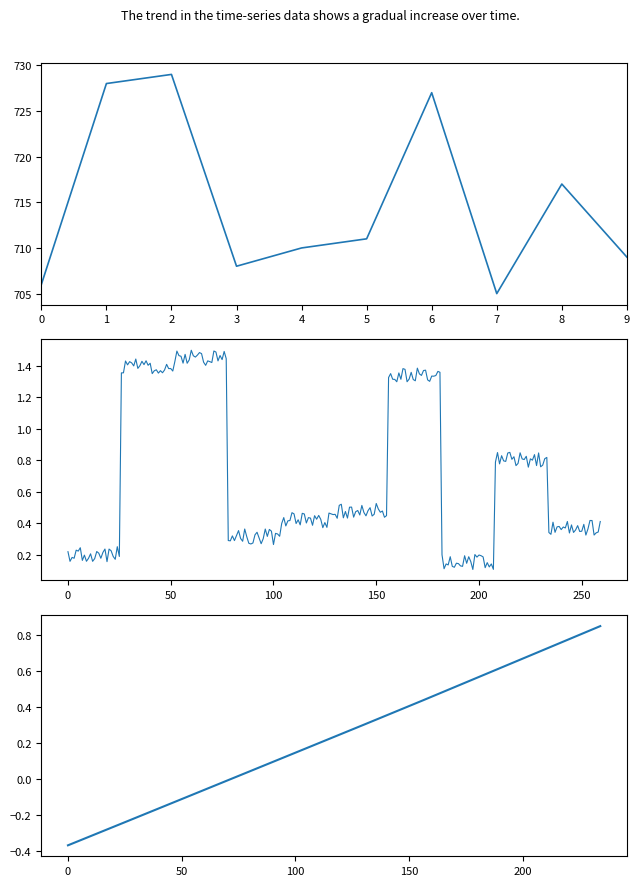

How many points are lower than both their immediate neighbors (excluding endpoints)?

2